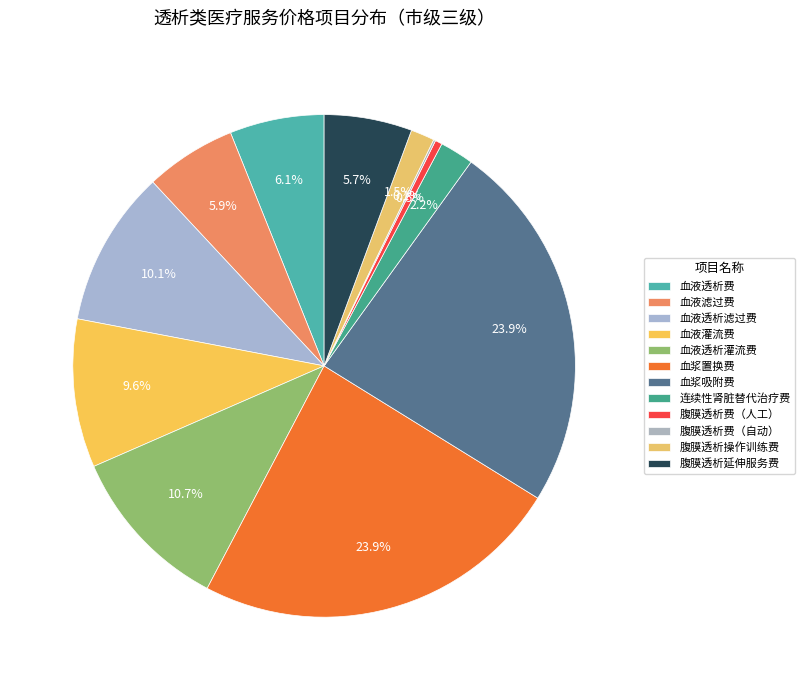

The 腹膜透析费（自动） slice represents 0% of the pie. True or false?

True